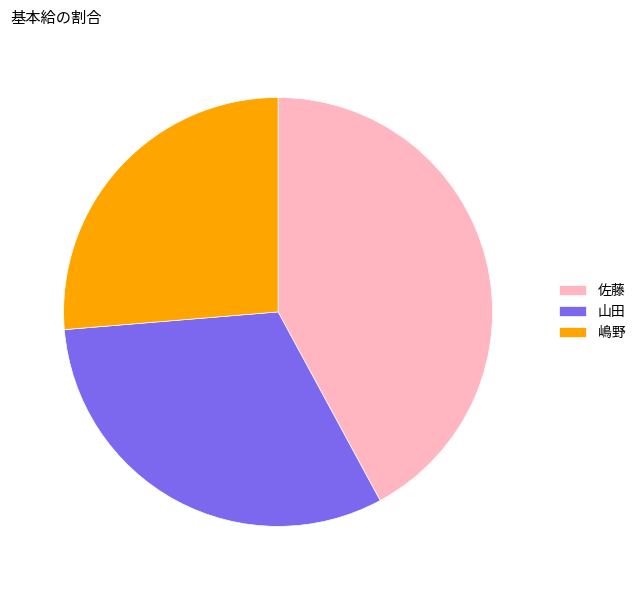

Which category has the smallest portion of the pie?

嶋野